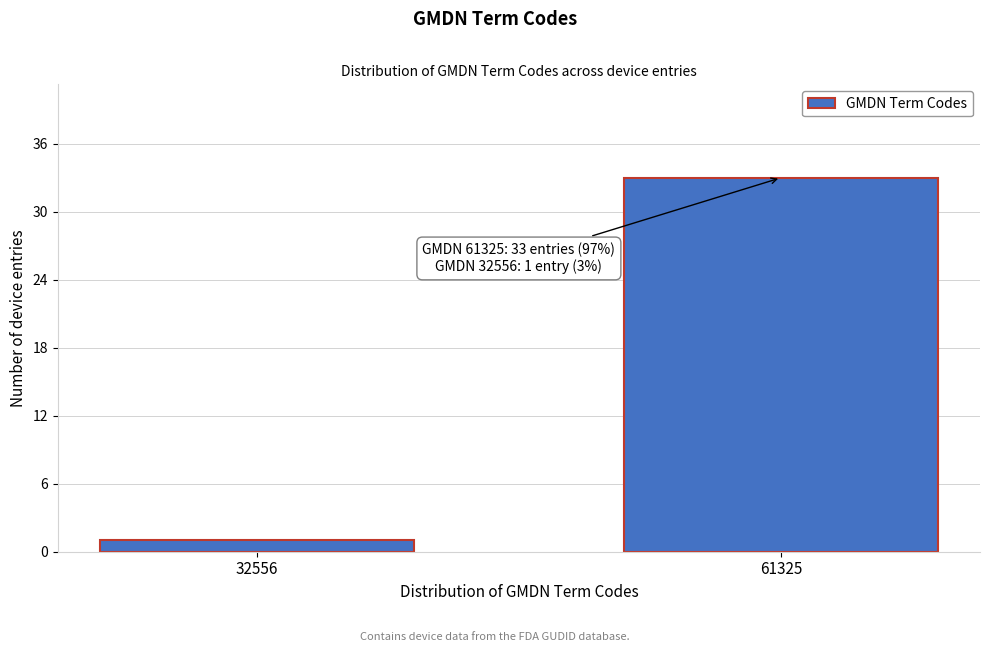

Reading right to left, what are all the values shown in this chart?

61325=33	32556=1